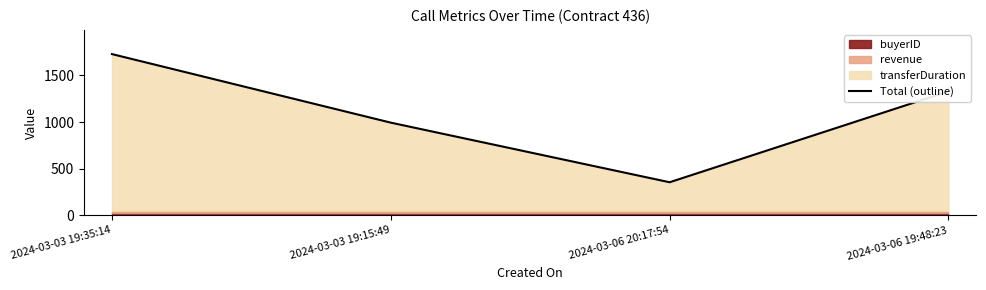

The value of Total (outline) at 2024-03-06 20:17:54 is 176. True or false?

False